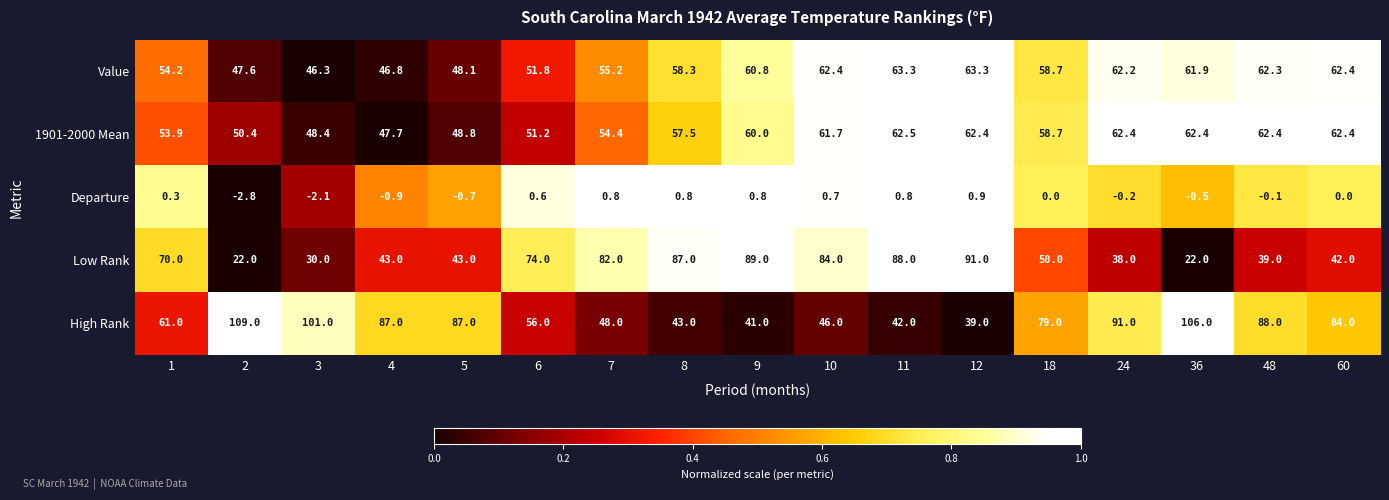

What value does the 1901-2000 Mean series have at 8?

57.5